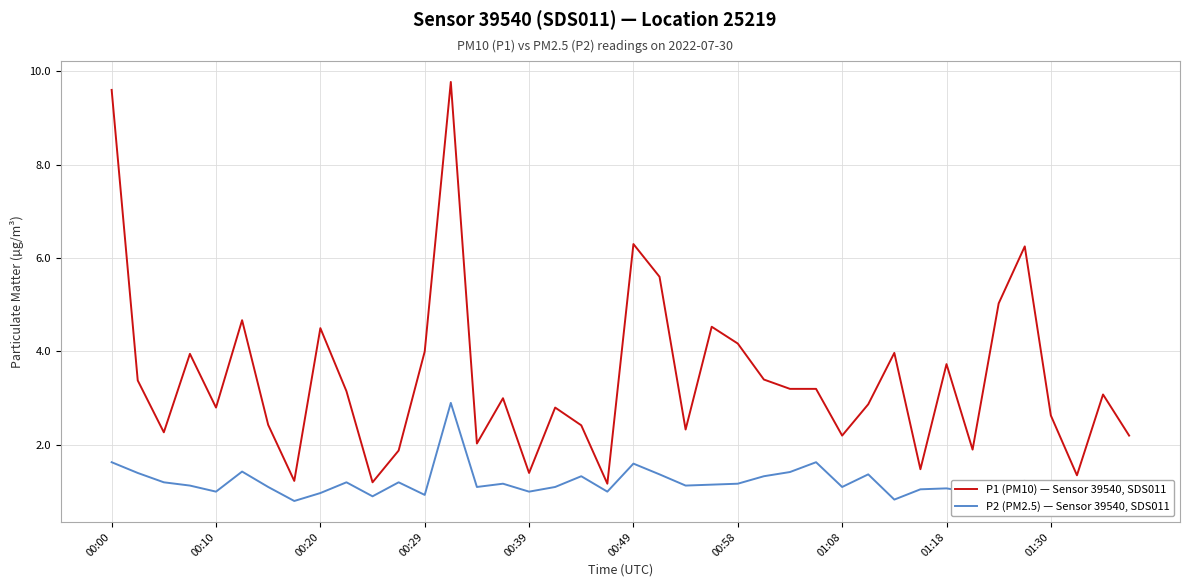

Which series has the largest total across all categories?

P1 (PM10) — Sensor 39540, SDS011